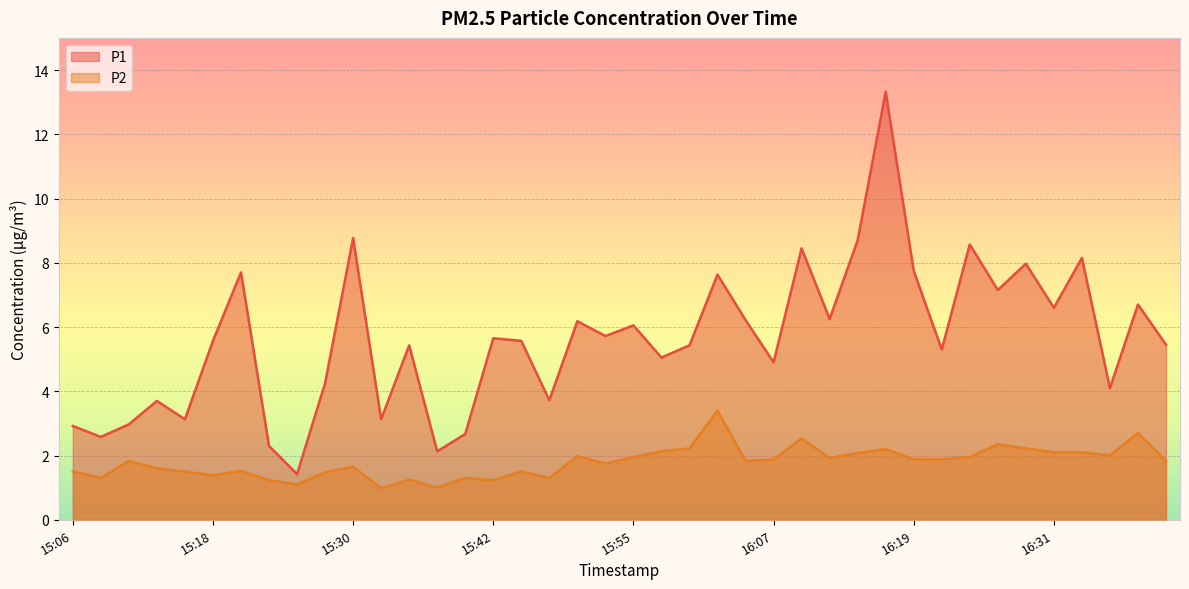

At which label does P1 reach its peak?

16:17